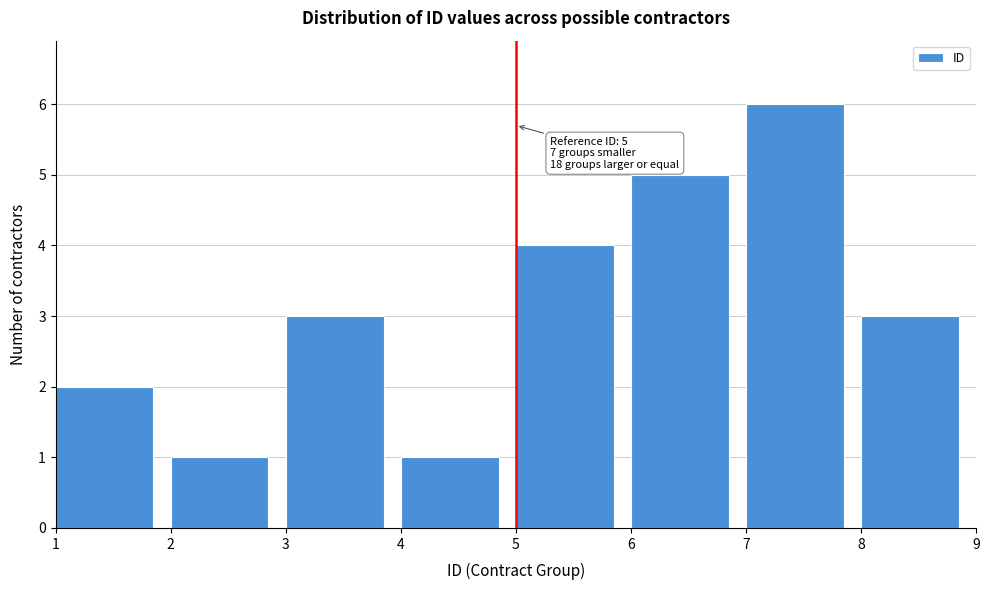

Which range on the x-axis has the tallest bar?

7 to 8